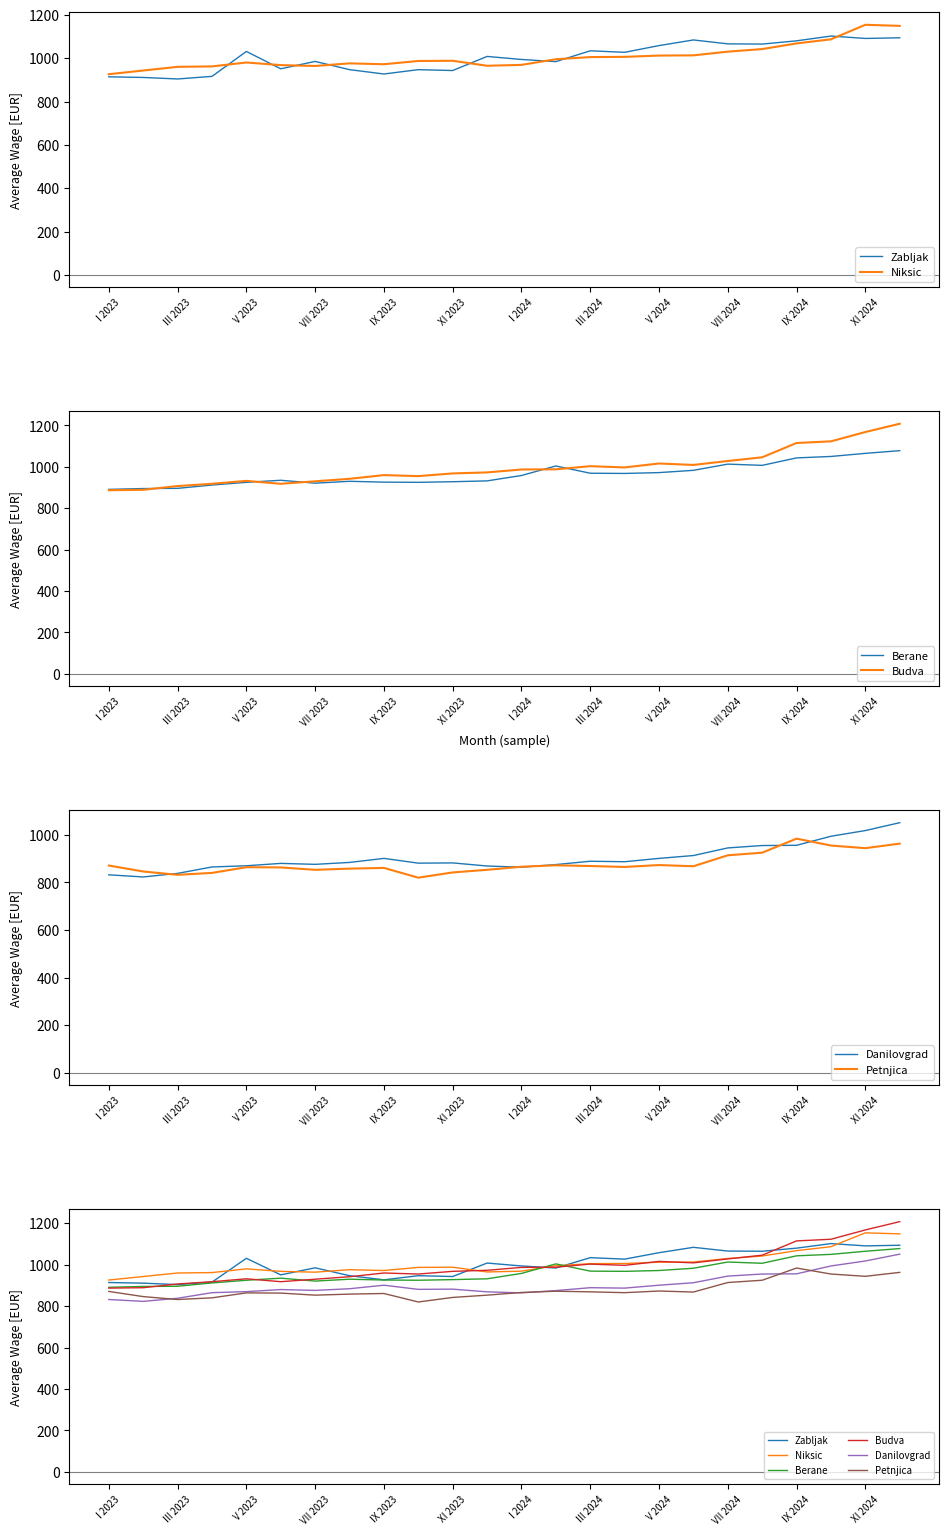

True or false: Danilovgrad and Zabljak intersect in this chart.

False